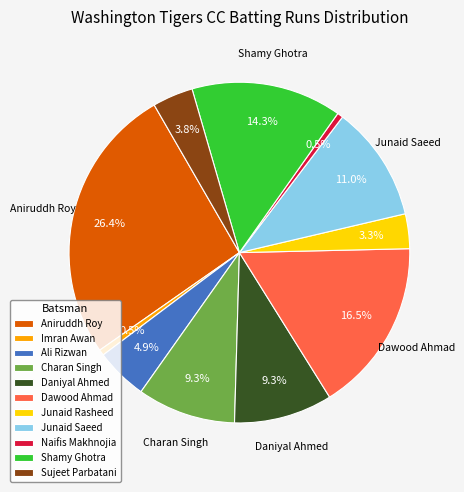

Which category has the biggest portion of the pie?

Aniruddh Roy